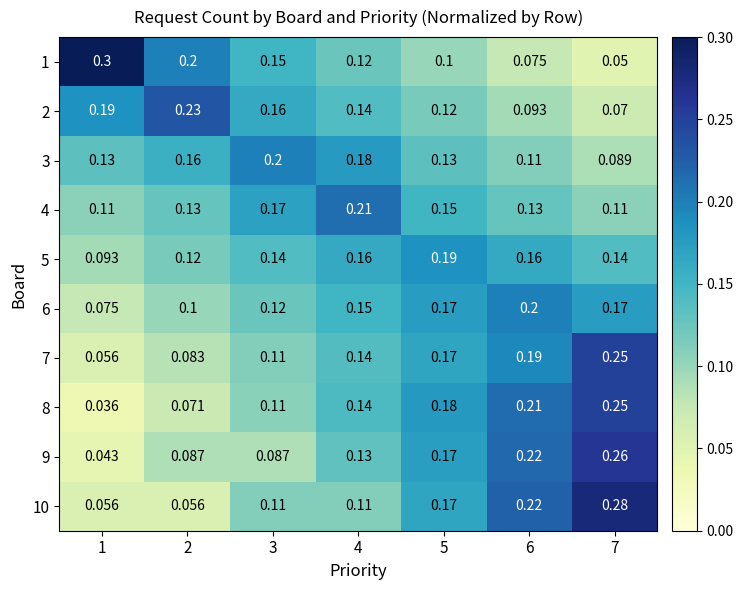

What is the difference between the highest and lowest values at 2?

0.2